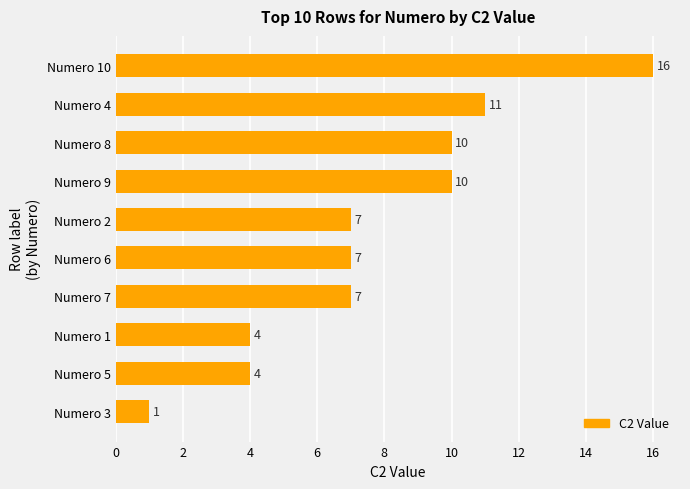

Reading top to bottom, transcribe all the data shown in this chart.

Numero 10=16	Numero 4=11	Numero 8=10	Numero 9=10	Numero 2=7	Numero 6=7	Numero 7=7	Numero 1=4	Numero 5=4	Numero 3=1